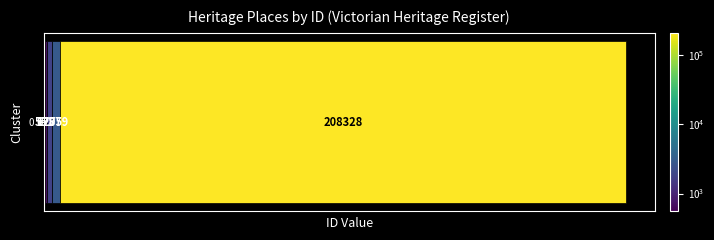

How many series are shown in this chart?

5